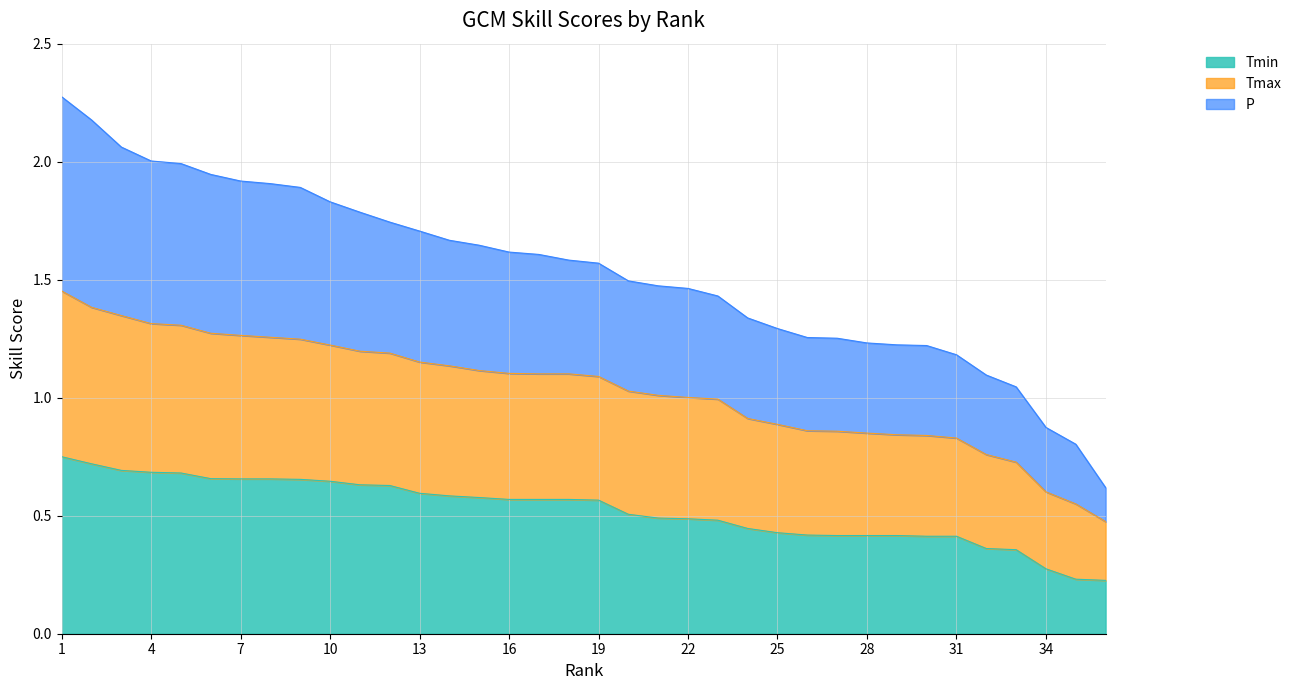

Reading right to left, transcribe all the data shown in this chart.

P: 0.6	0.8	0.9	1.0	1.1	1.2	1.2	1.2	1.2	1.3	1.3	1.3	1.3	1.4	1.5	1.5	1.5	1.6	1.6	1.6	1.6	1.6	1.7	1.7	1.7	1.8	1.8	1.9	1.9	1.9	1.9	2.0	2.0	2.1	2.2	2.3
Tmax: 0.5	0.6	0.6	0.7	0.8	0.8	0.8	0.8	0.8	0.9	0.9	0.9	0.9	1.0	1.0	1.0	1.0	1.1	1.1	1.1	1.1	1.1	1.1	1.2	1.2	1.2	1.2	1.2	1.3	1.3	1.3	1.3	1.3	1.3	1.4	1.5
Tmin: 0.2	0.2	0.3	0.4	0.4	0.4	0.4	0.4	0.4	0.4	0.4	0.4	0.4	0.5	0.5	0.5	0.5	0.6	0.6	0.6	0.6	0.6	0.6	0.6	0.6	0.6	0.6	0.7	0.7	0.7	0.7	0.7	0.7	0.7	0.7	0.8